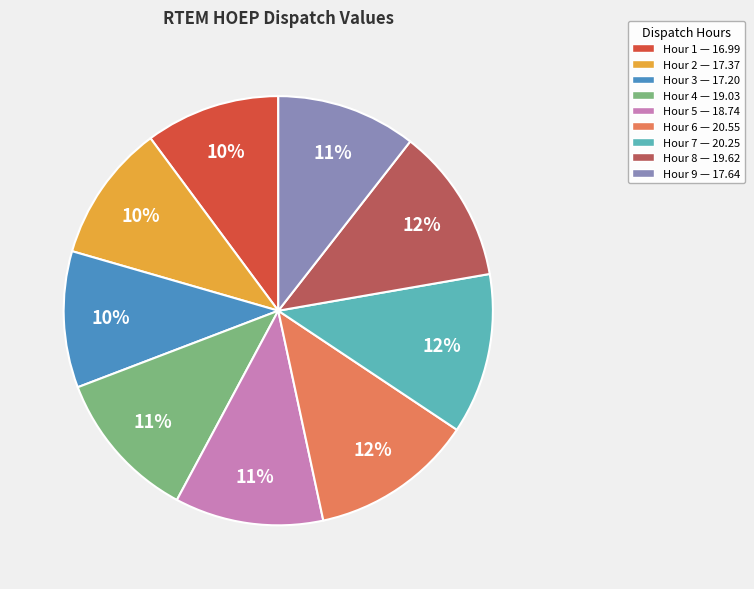

To the nearest percent, what is the average slice percentage?

11%